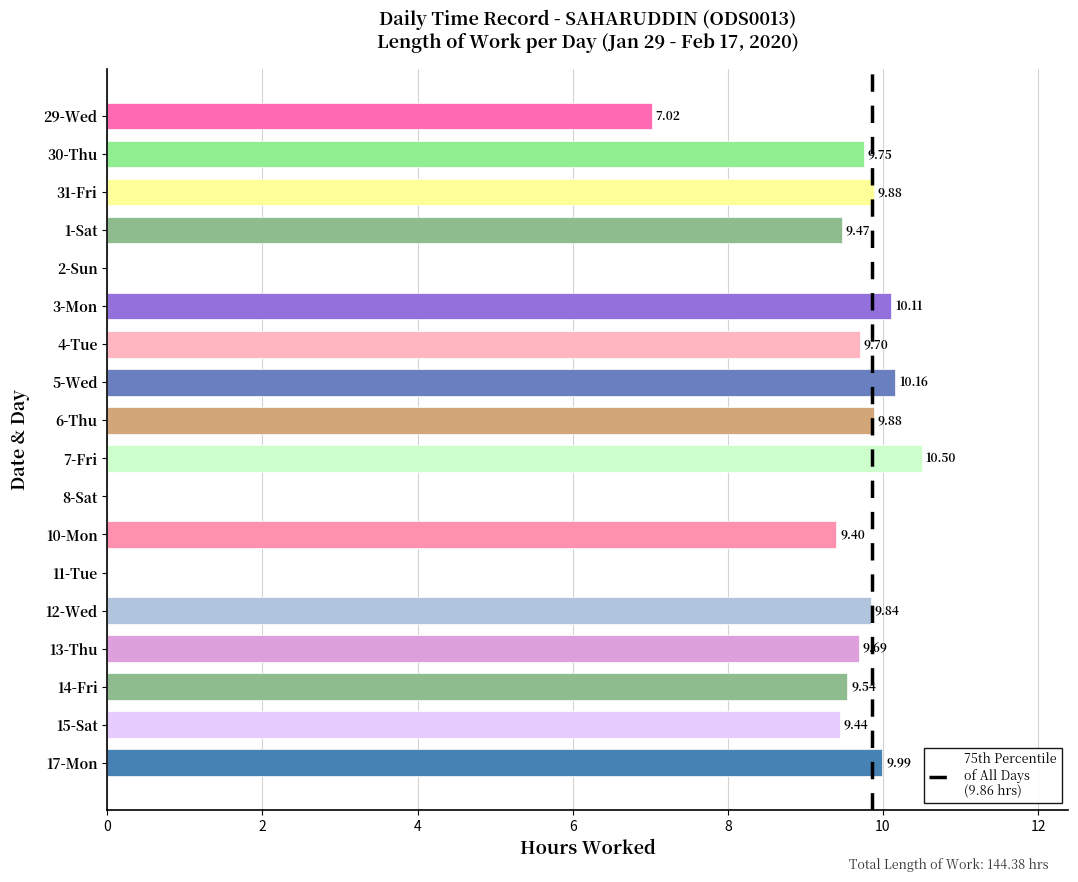

What is the sum of all values?

144.4